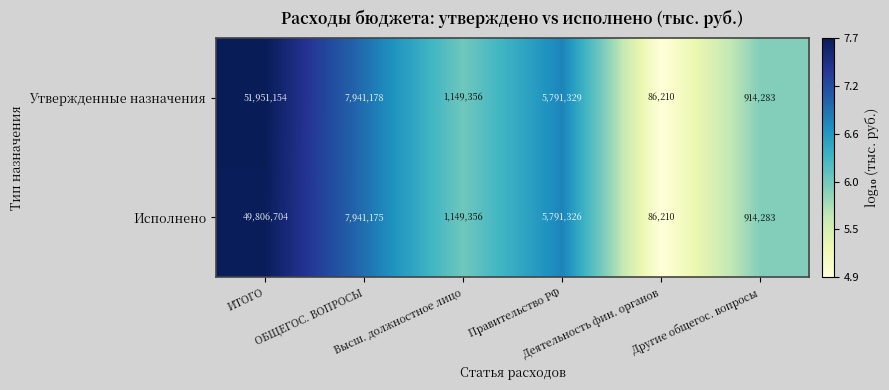

What is the difference between the maximum and minimum values in the Утвержденные назначения series?

51864944